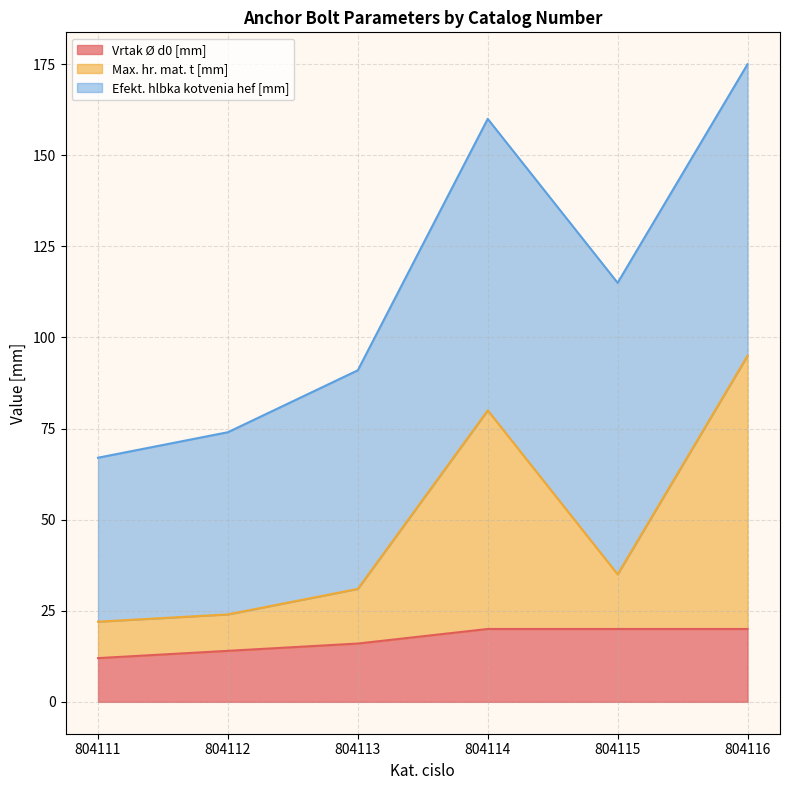

True or false: Max. hr. mat. t [mm] and Vrtak Ø d0 [mm] cross at least once.

False